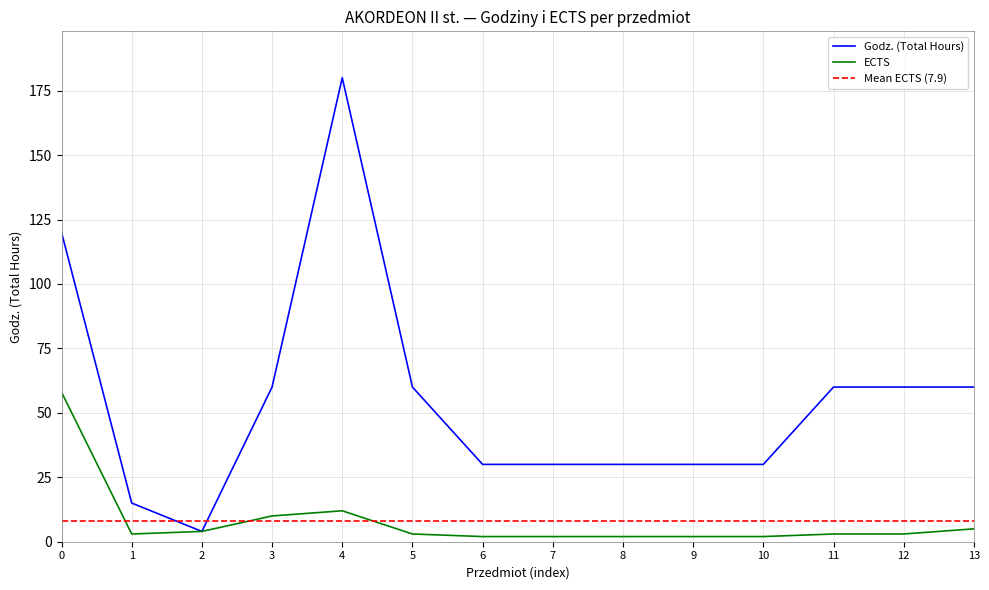

True or false: ECTS and Godz. (Total Hours) cross at least once.

False